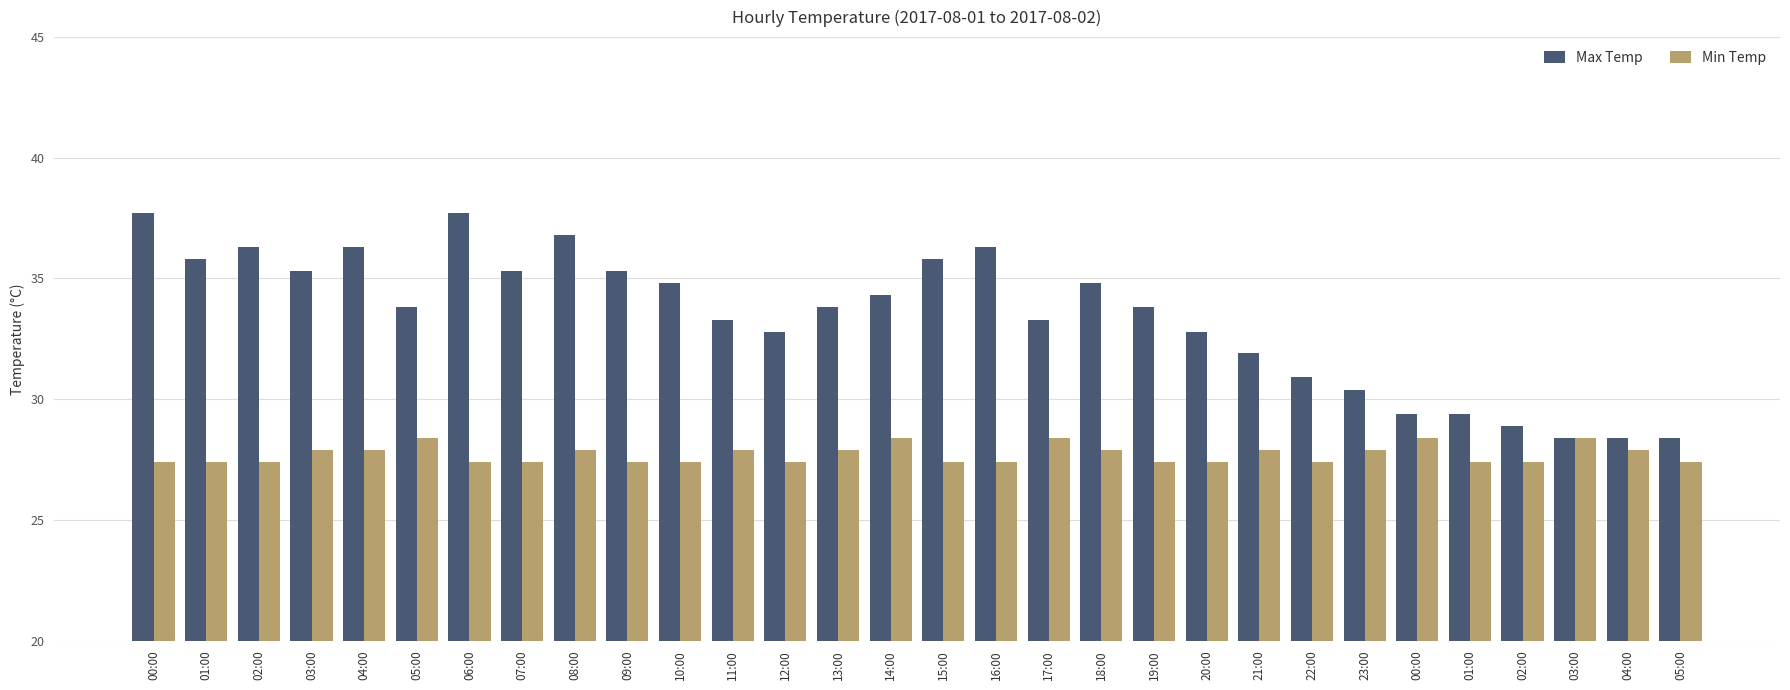

Does the chart contain stacked bars?

No